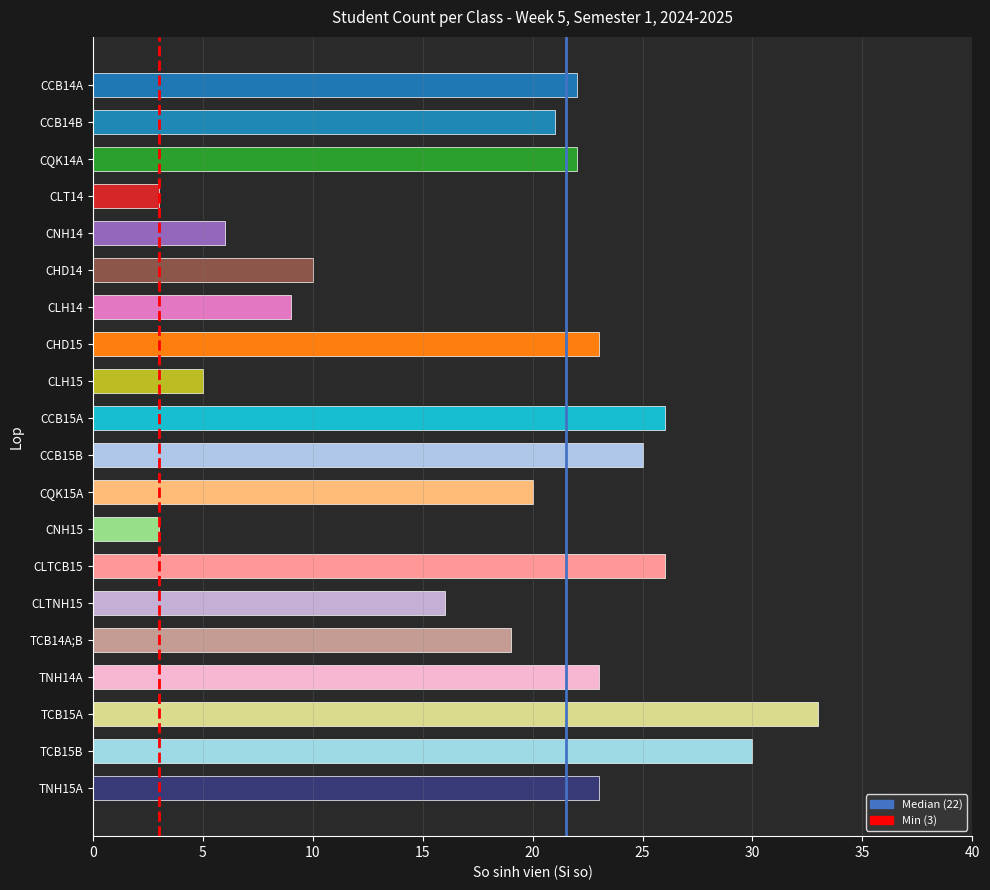

Rank the series by their maximum value, from highest to lowest.

Median (22), Min (3)